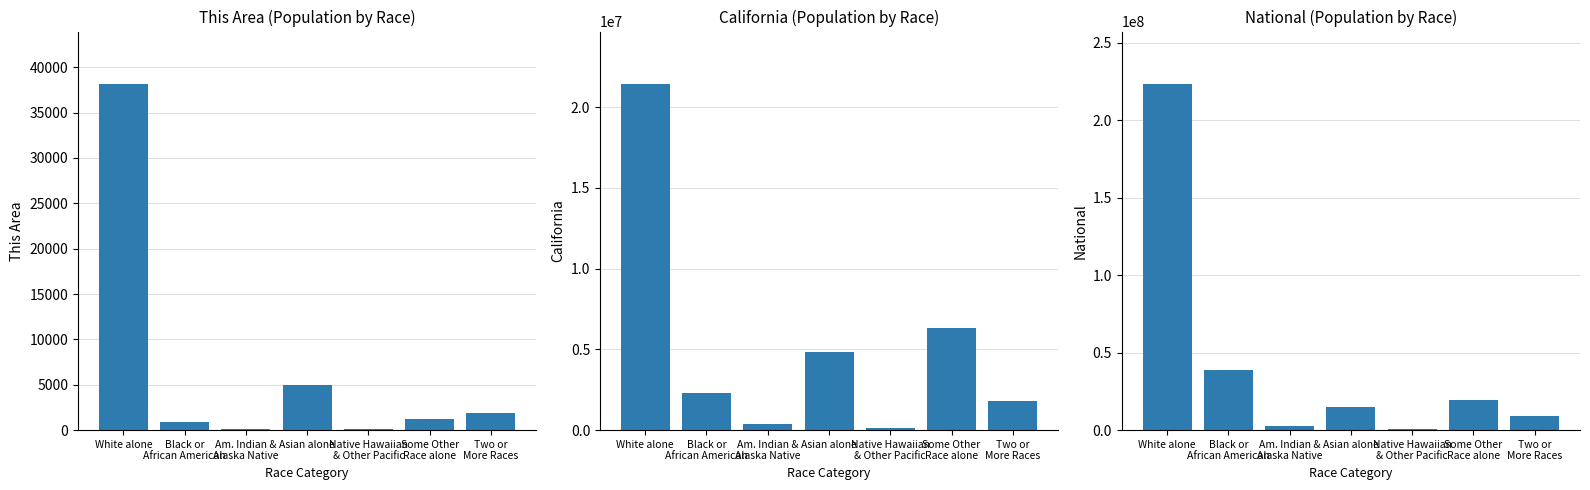

What is the spread (max minus min) of values at Am. Indian &
Alaska Native?

2932144